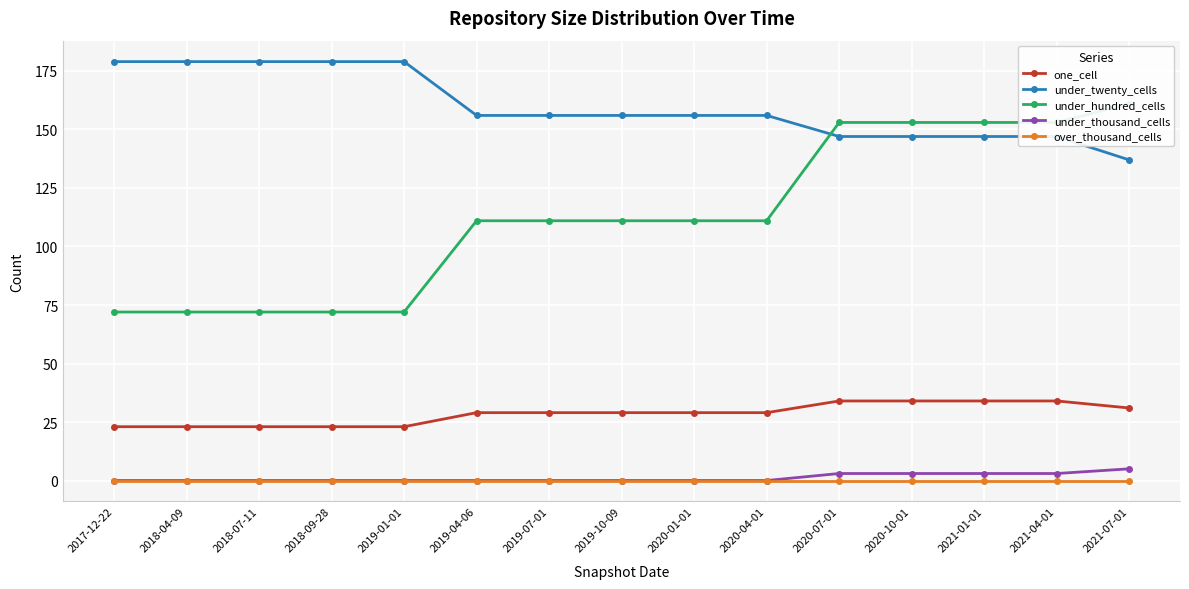

What is the lowest value of the under_twenty_cells series?

137